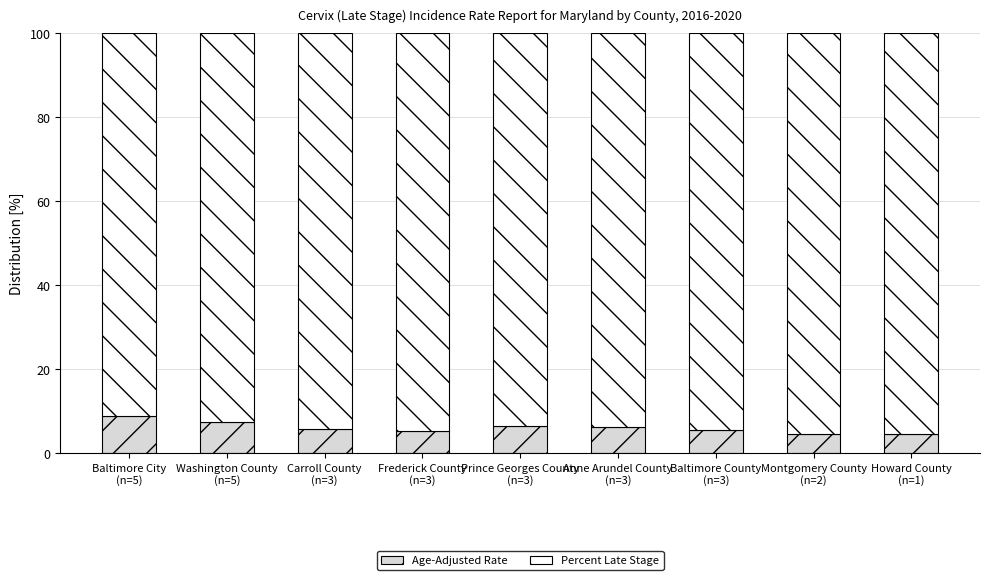

What is the sum of all Age-Adjusted Rate values?

54.5